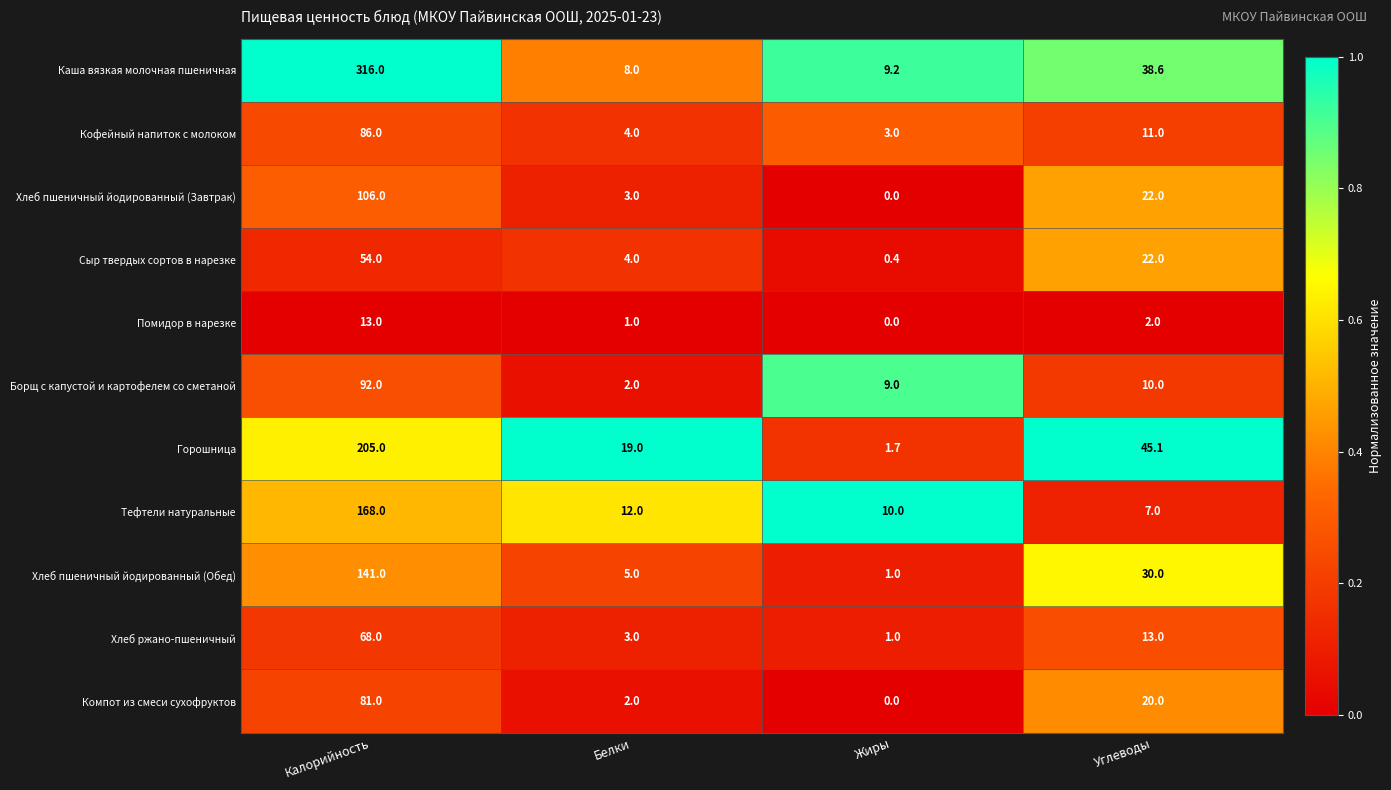

What is the greatest value displayed?

316.0